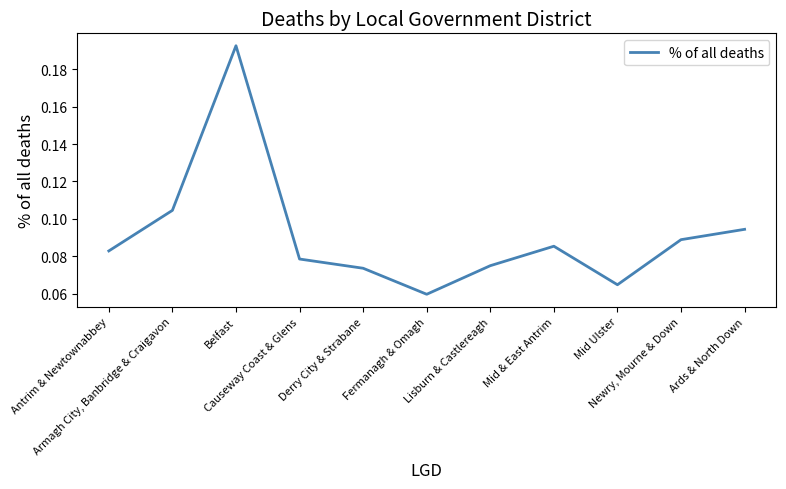

The chart shows a value of 0.0 at Fermanagh & Omagh. True or false?

False